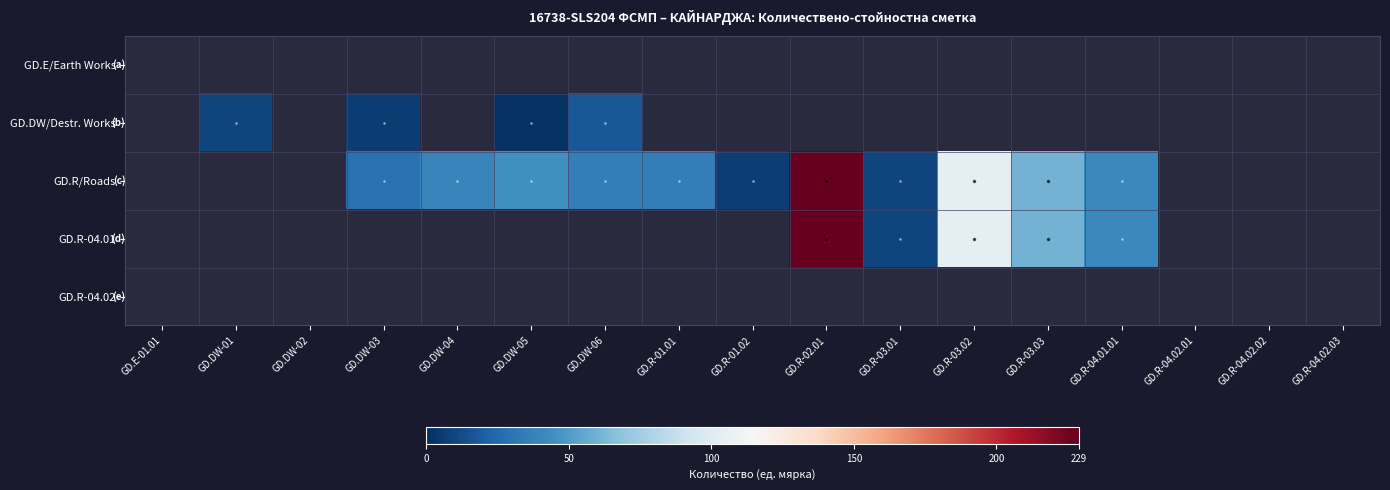

Which has a higher value, GD.R-04.02.02 or GD.E-01.01?

GD.E-01.01